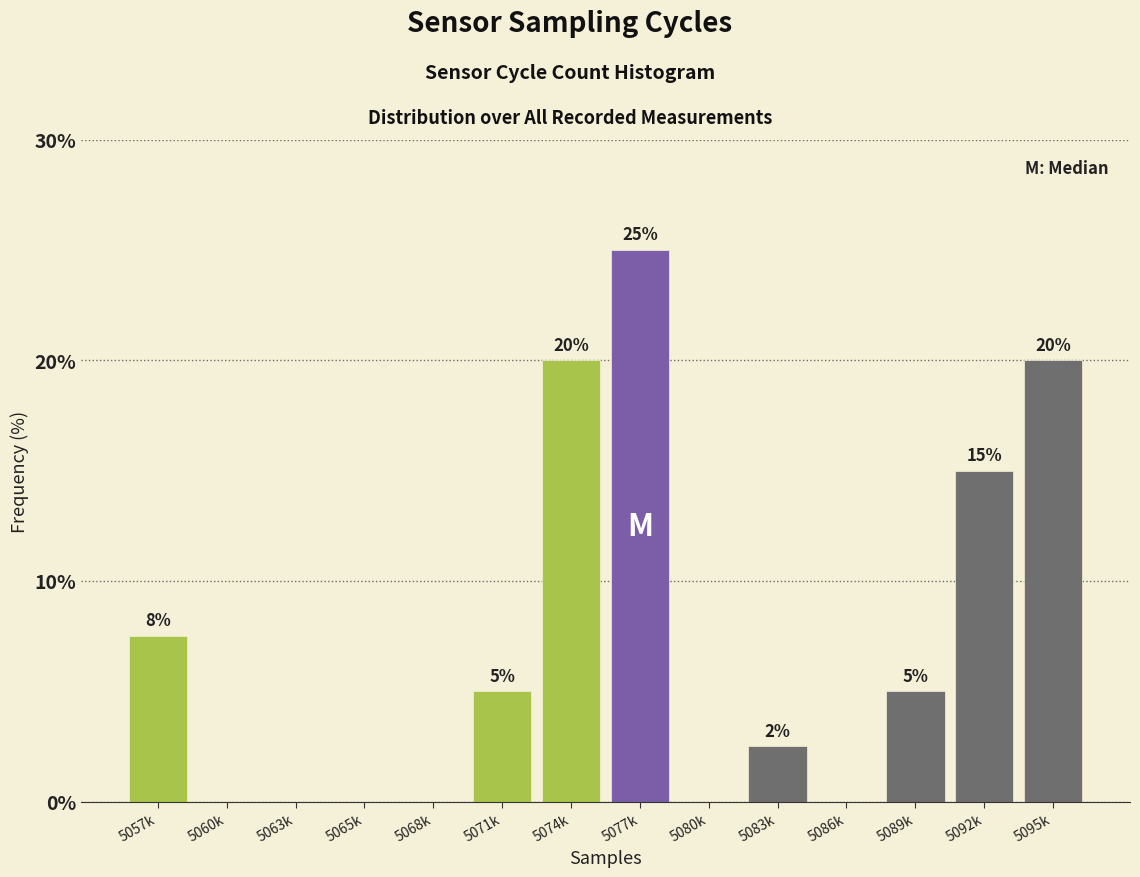

What is the sum of all values?

100.0